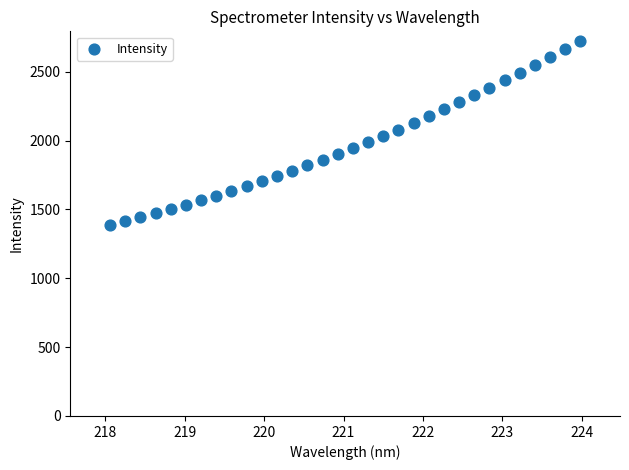

What is the range of Y values (max minus min)?

1335.9